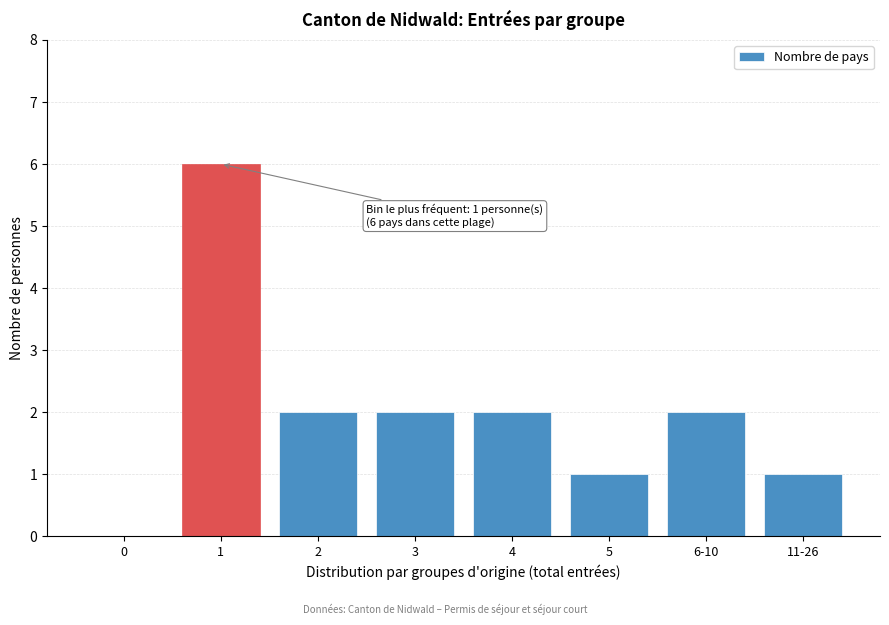

Reading left to right, transcribe all the data shown in this chart.

0=0	1=6	2=2	3=2	4=2	5=1	6-10=2	11-26=1